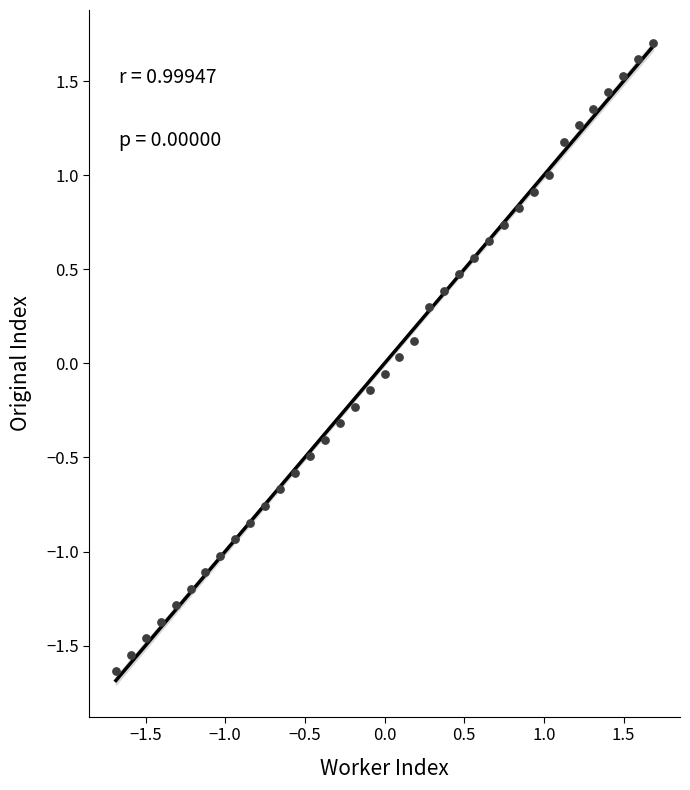

What is the range of Y values (max minus min)?

3.3